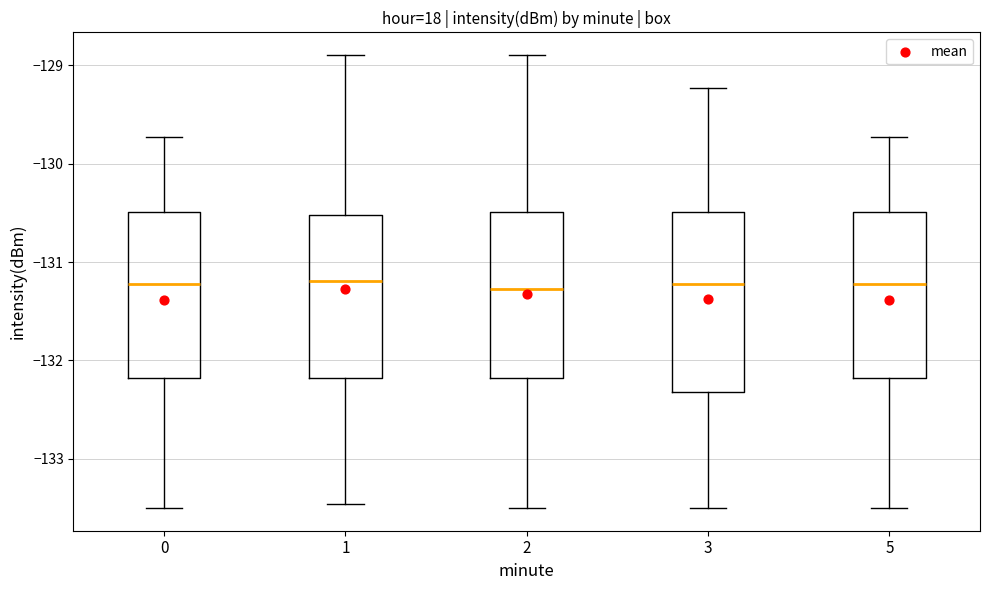

Reading left to right, read every box against the y-axis: the position of its median line, the range the box covers, and the ends of its whiskers. The values are not printed on the chart, so give them approximately, as read against the axis.

0: median -131.2, box -132.2 to -130.5, whiskers -133.5 to -129.7
1: median -131.2, box -132.2 to -130.5, whiskers -133.5 to -128.9
2: median -131.3, box -132.2 to -130.5, whiskers -133.5 to -128.9
3: median -131.2, box -132.3 to -130.5, whiskers -133.5 to -129.2
5: median -131.2, box -132.2 to -130.5, whiskers -133.5 to -129.7